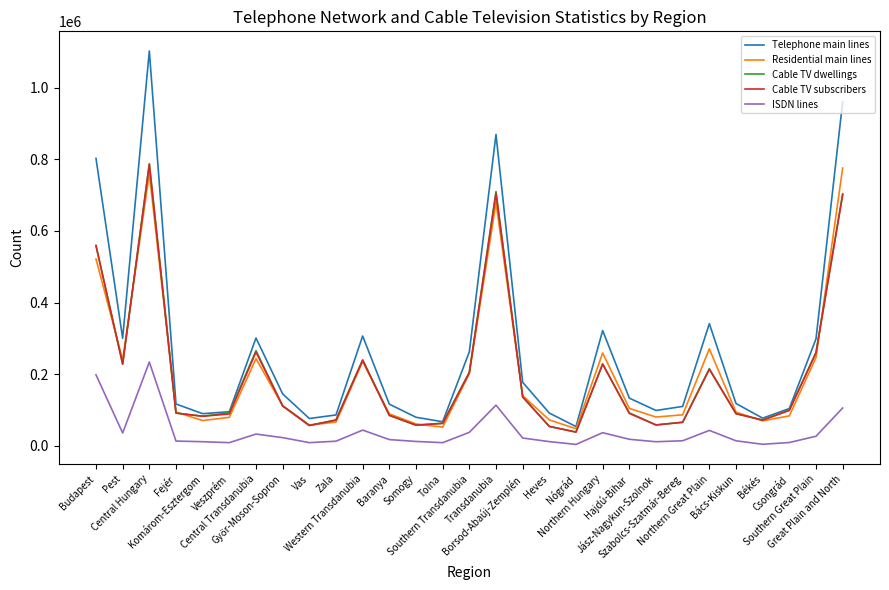

The value of Cable TV dwellings at Baranya is 84815. True or false?

True